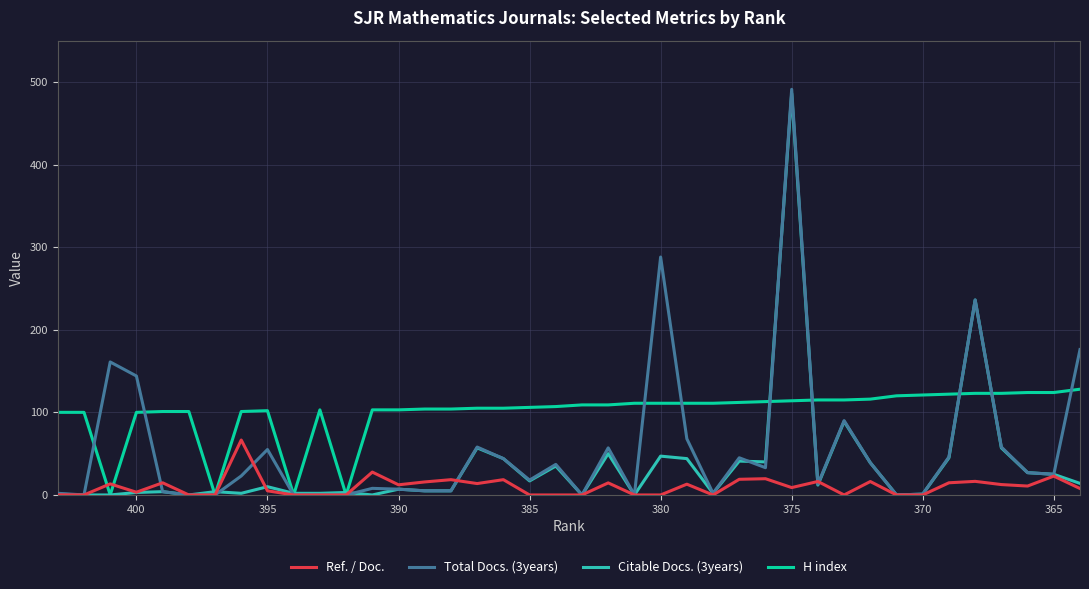

In H index, how many points are lower than both neighbors (excluding endpoints)?

4